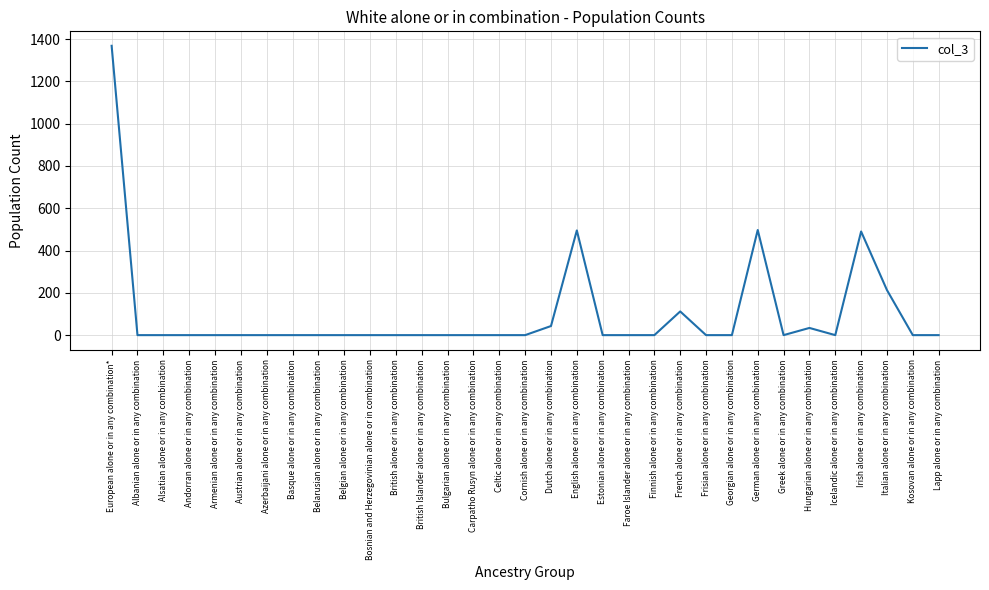

What is the difference between the maximum and minimum values?

1368